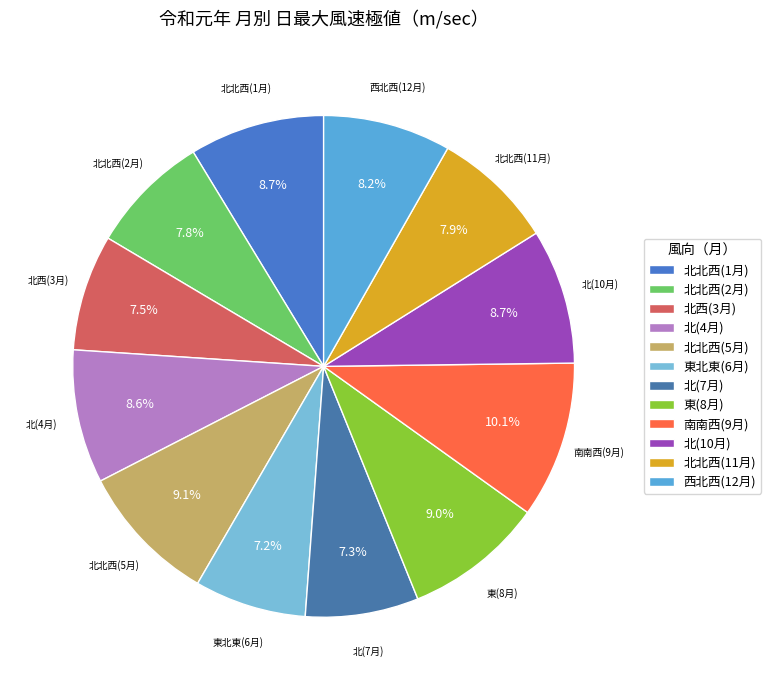

Which category has the smallest portion of the pie?

東北東